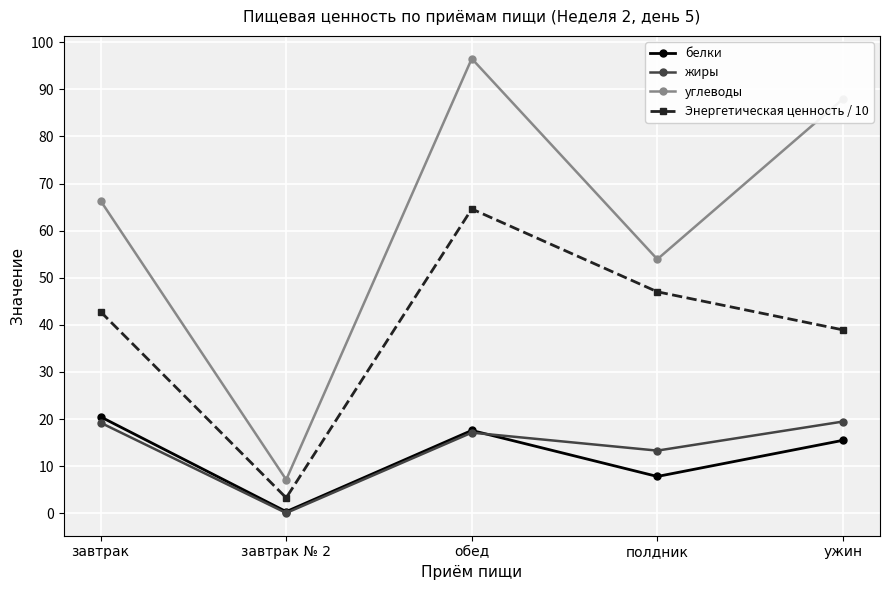

What is the minimum value for жиры?

0.1